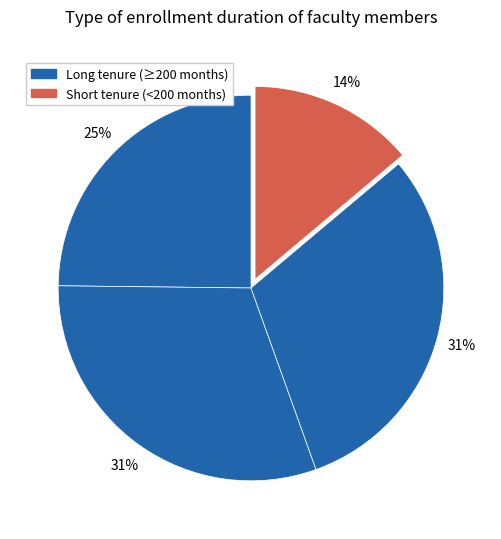

To the nearest percent, what is the average slice percentage?

25%